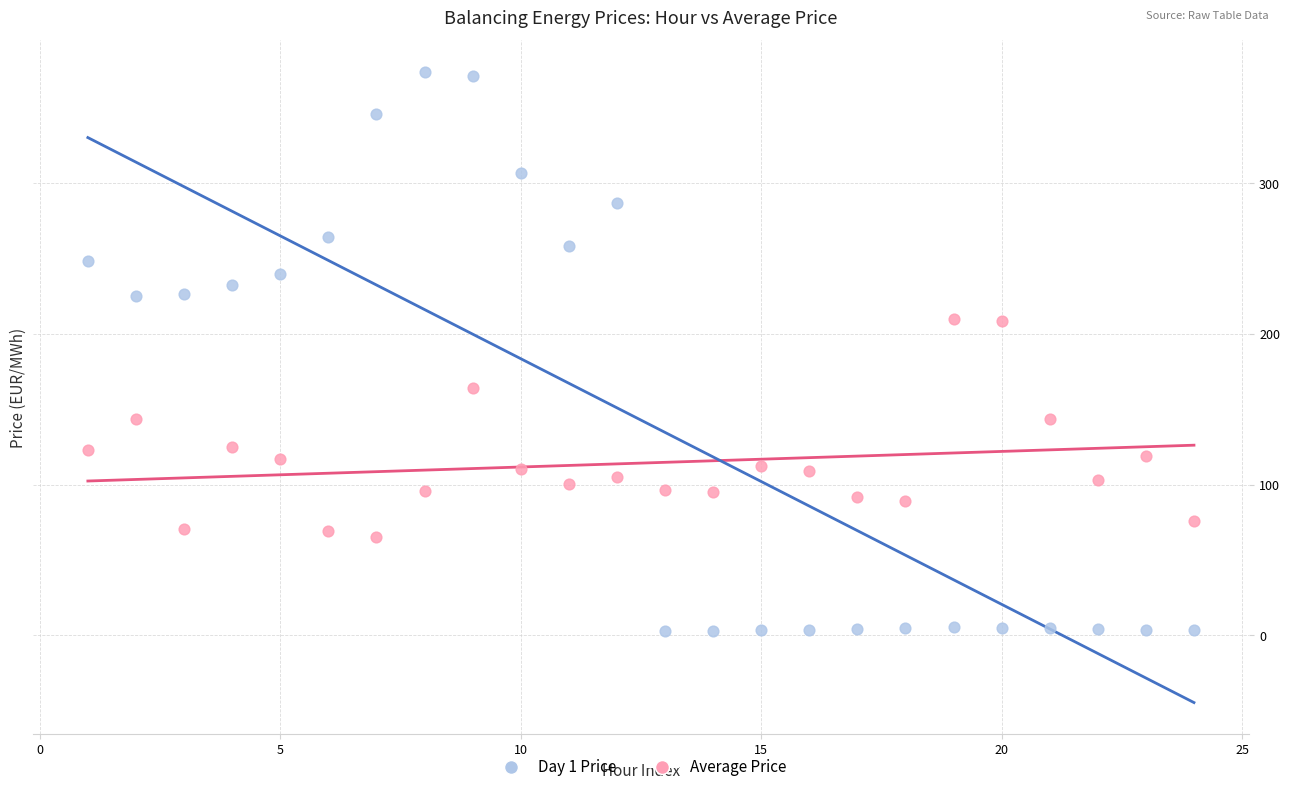

Across all data points, what is the range of Y values (max minus min)?

370.7